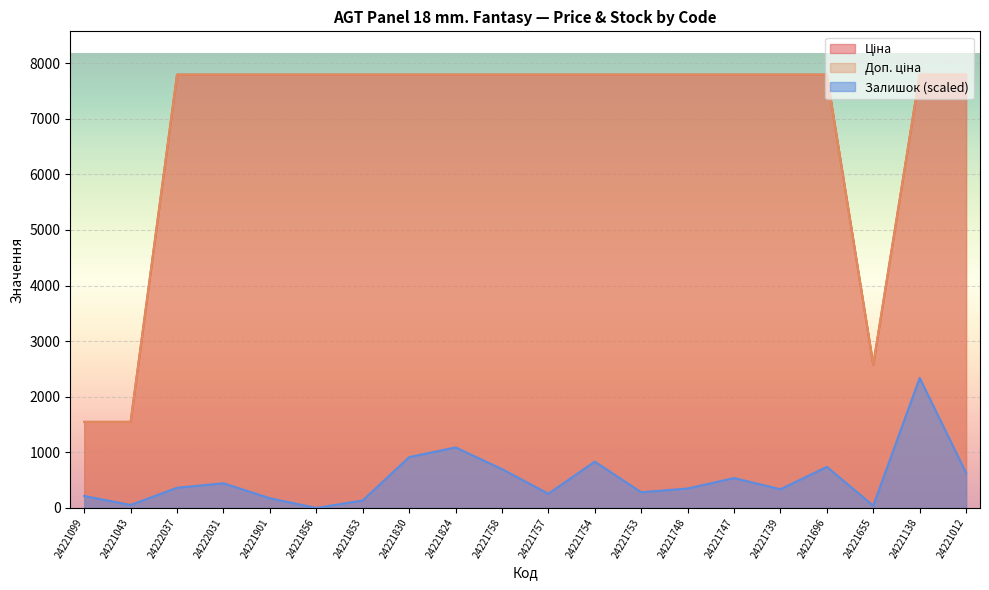

The value of Ціна at 24221748 is 10844.6. True or false?

False